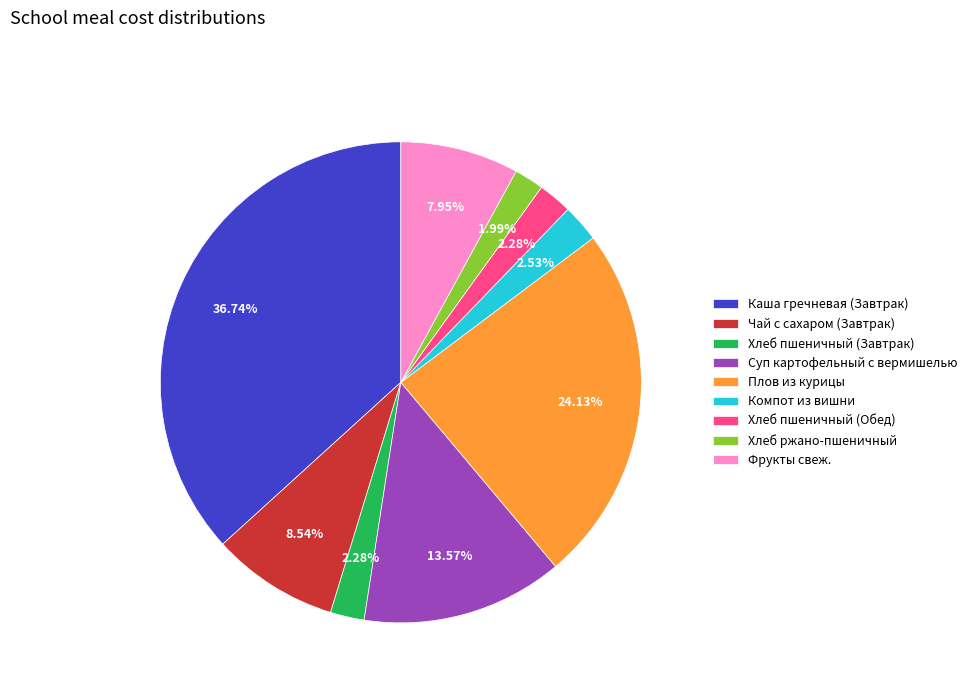

How many slices are in this pie chart?

9